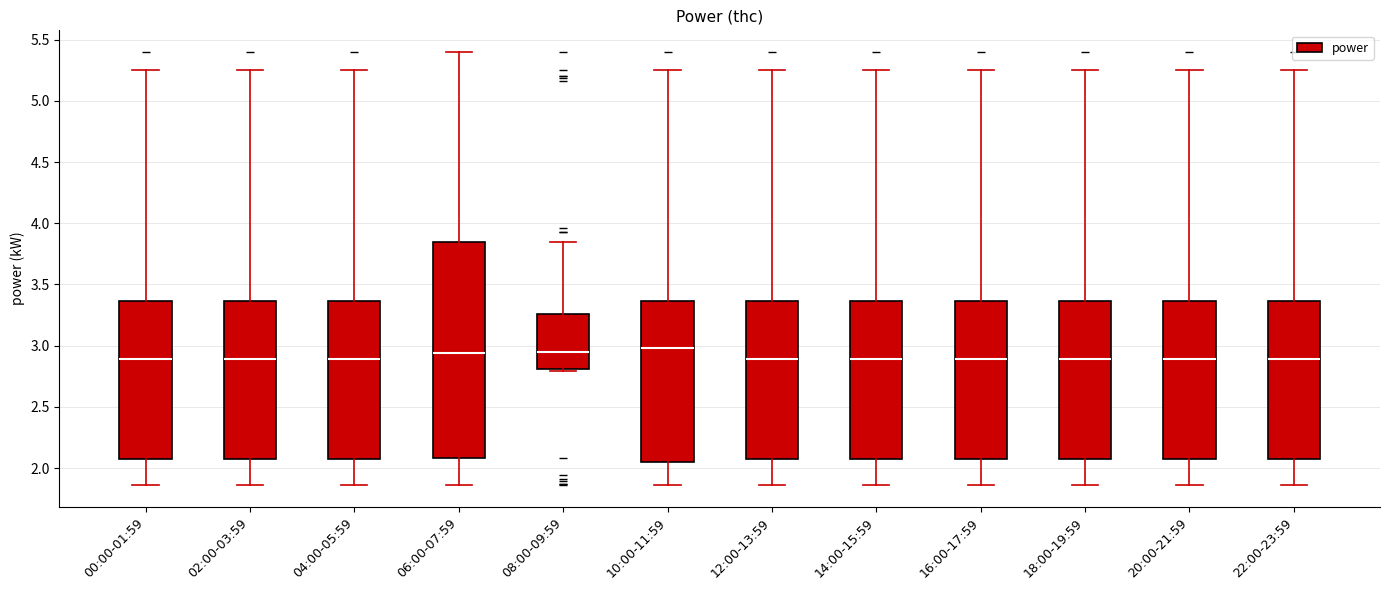

Reading left to right, transcribe this box plot: for each box, give where its median line is, the range the box spans, and where its two whiskers end, as read against the y-axis. The values are not printed on the chart, so give them approximately, as read against the axis.

00:00-01:59: median 2.90, box 2.10 to 3.35, whiskers 1.85 to 5.25
02:00-03:59: median 2.90, box 2.10 to 3.35, whiskers 1.85 to 5.25
04:00-05:59: median 2.90, box 2.10 to 3.35, whiskers 1.85 to 5.25
06:00-07:59: median 2.95, box 2.10 to 3.85, whiskers 1.85 to 5.40
08:00-09:59: median 2.95, box 2.80 to 3.25, whiskers 2.80 (just below the box's lower edge) to 3.85
10:00-11:59: median 3.00, box 2.05 to 3.35, whiskers 1.85 to 5.25
12:00-13:59: median 2.90, box 2.10 to 3.35, whiskers 1.85 to 5.25
14:00-15:59: median 2.90, box 2.10 to 3.35, whiskers 1.85 to 5.25
16:00-17:59: median 2.90, box 2.10 to 3.35, whiskers 1.85 to 5.25
18:00-19:59: median 2.90, box 2.10 to 3.35, whiskers 1.85 to 5.25
20:00-21:59: median 2.90, box 2.10 to 3.35, whiskers 1.85 to 5.25
22:00-23:59: median 2.90, box 2.10 to 3.35, whiskers 1.85 to 5.25